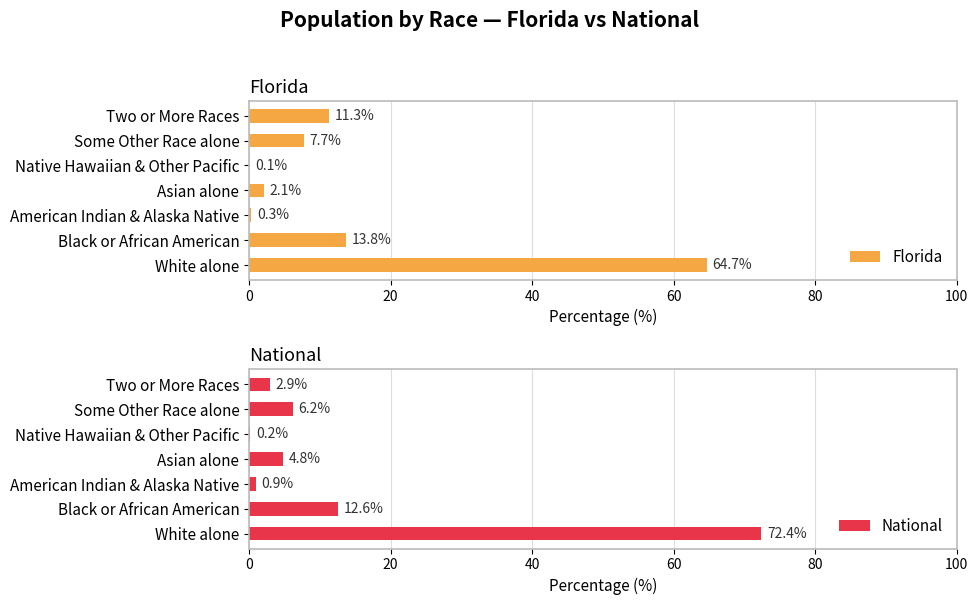

The value of National at American Indian & Alaska Native is 0.9. True or false?

True